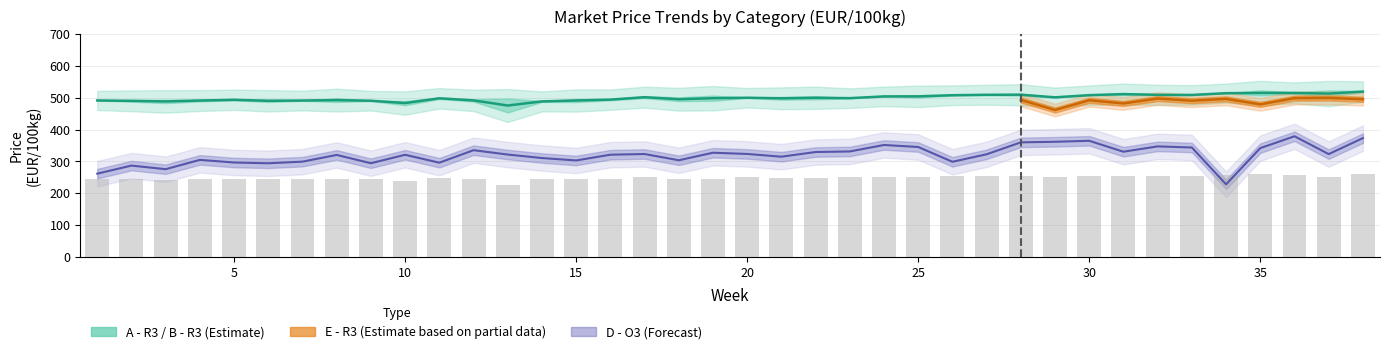

At which label does B - R3 first exceed 248?

11